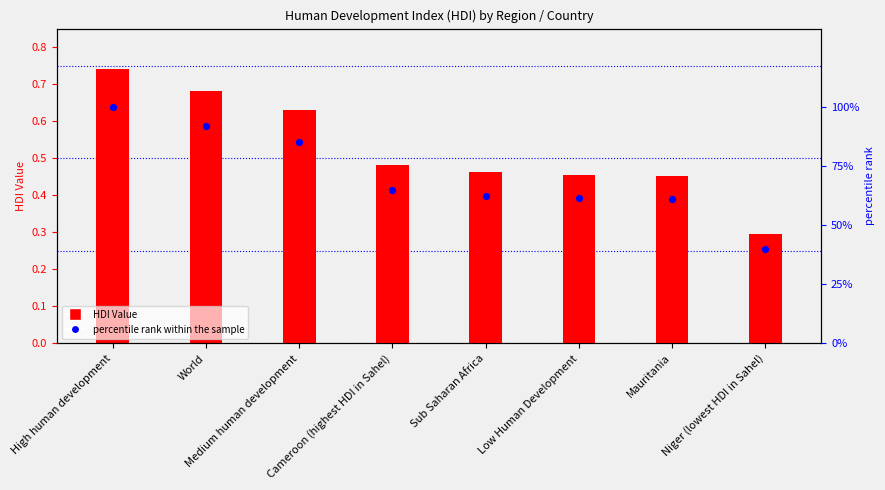

At how many categories does at least one series exceed 47?

7